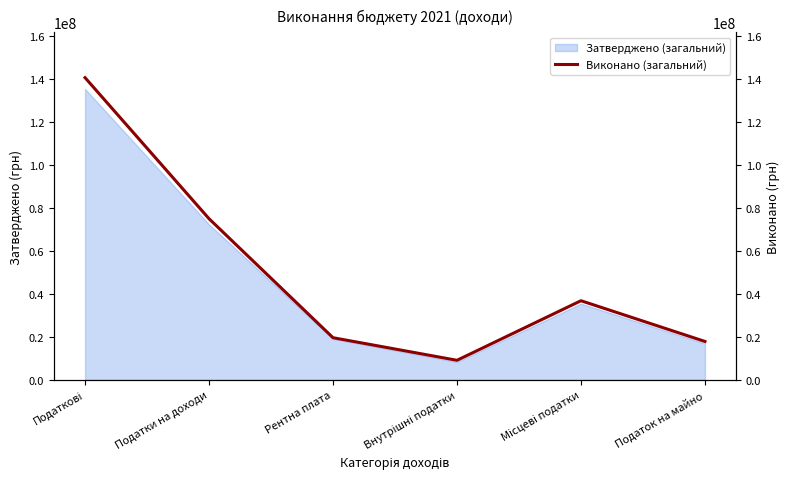

What is the average value?

49800069.1